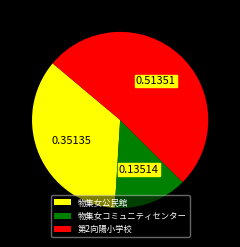

Is 第2向陽小学校 the majority of the pie?

Yes